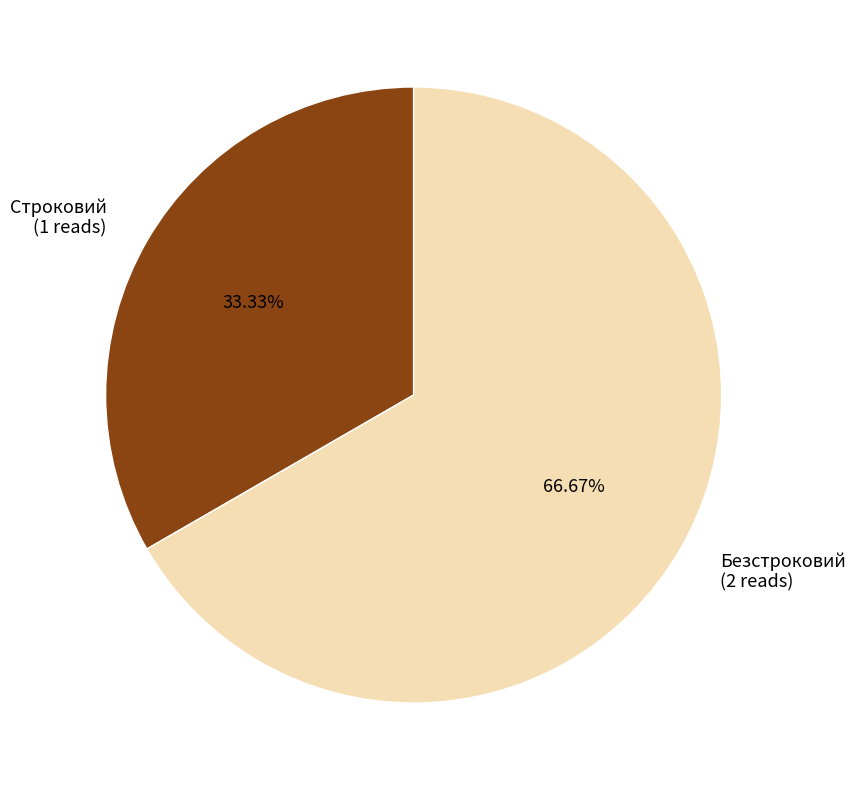

What percentage is the Безстроковий slice, to the nearest percent?

67%